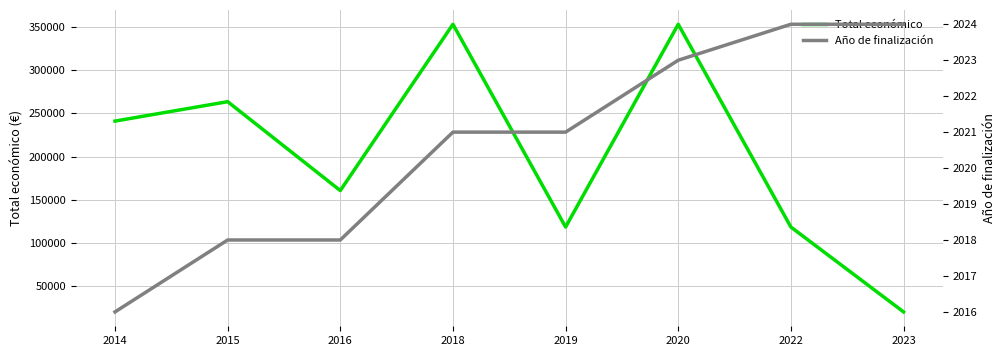

At which label does Año de finalización first exceed 2021?

2020